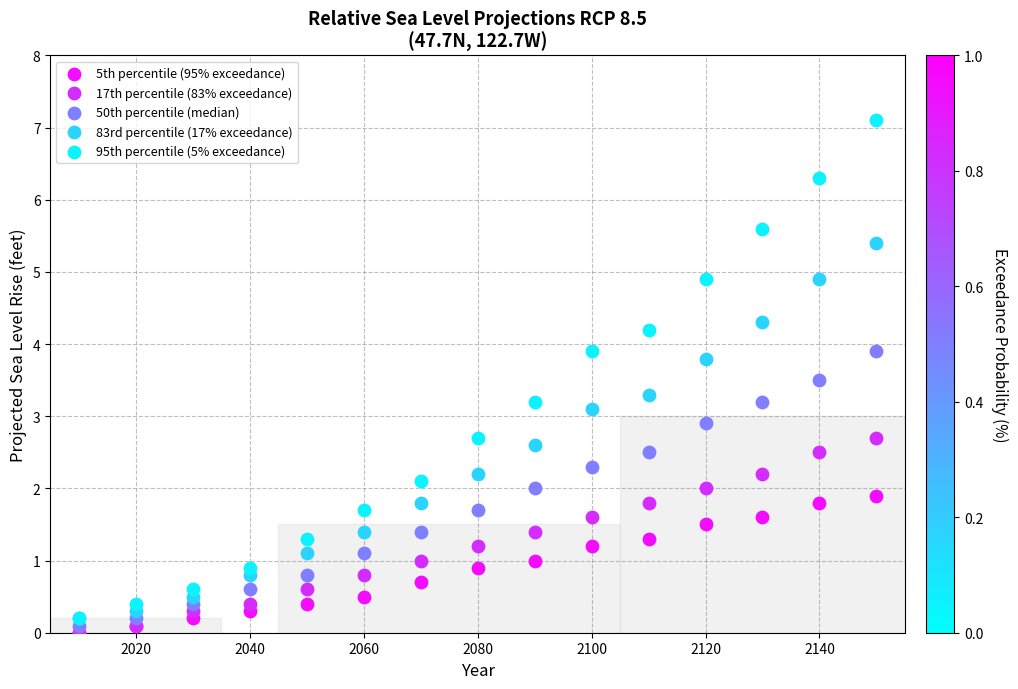

What are all the series names shown in the legend?

5th percentile (95% exceedance), 17th percentile (83% exceedance), 50th percentile (median), 83rd percentile (17% exceedance), 95th percentile (5% exceedance)